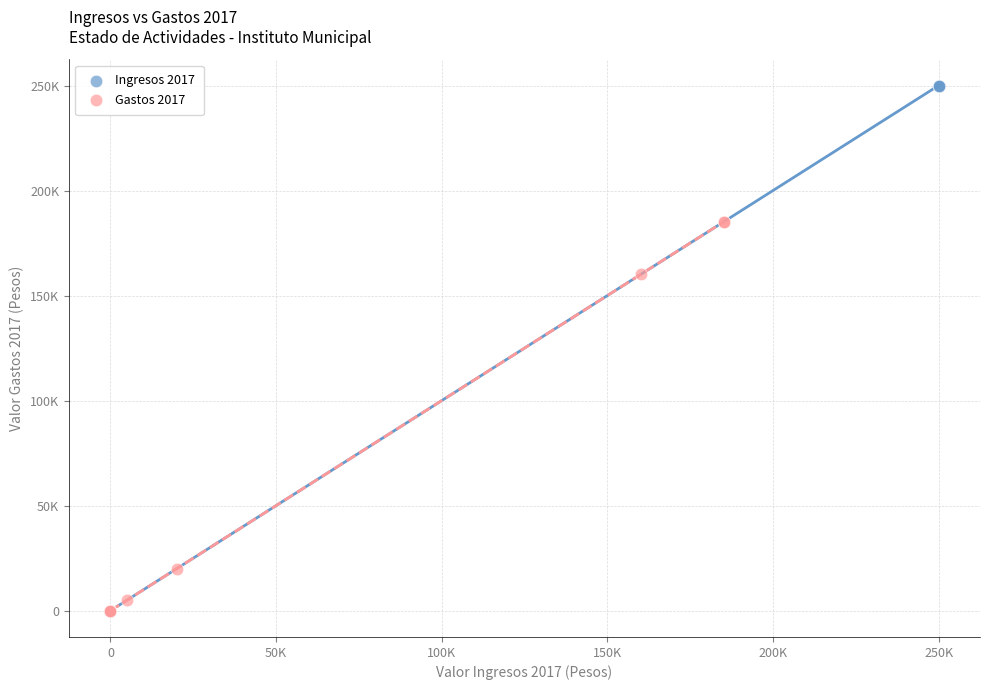

Which series has the largest Y range (max minus min)?

Ingresos 2017